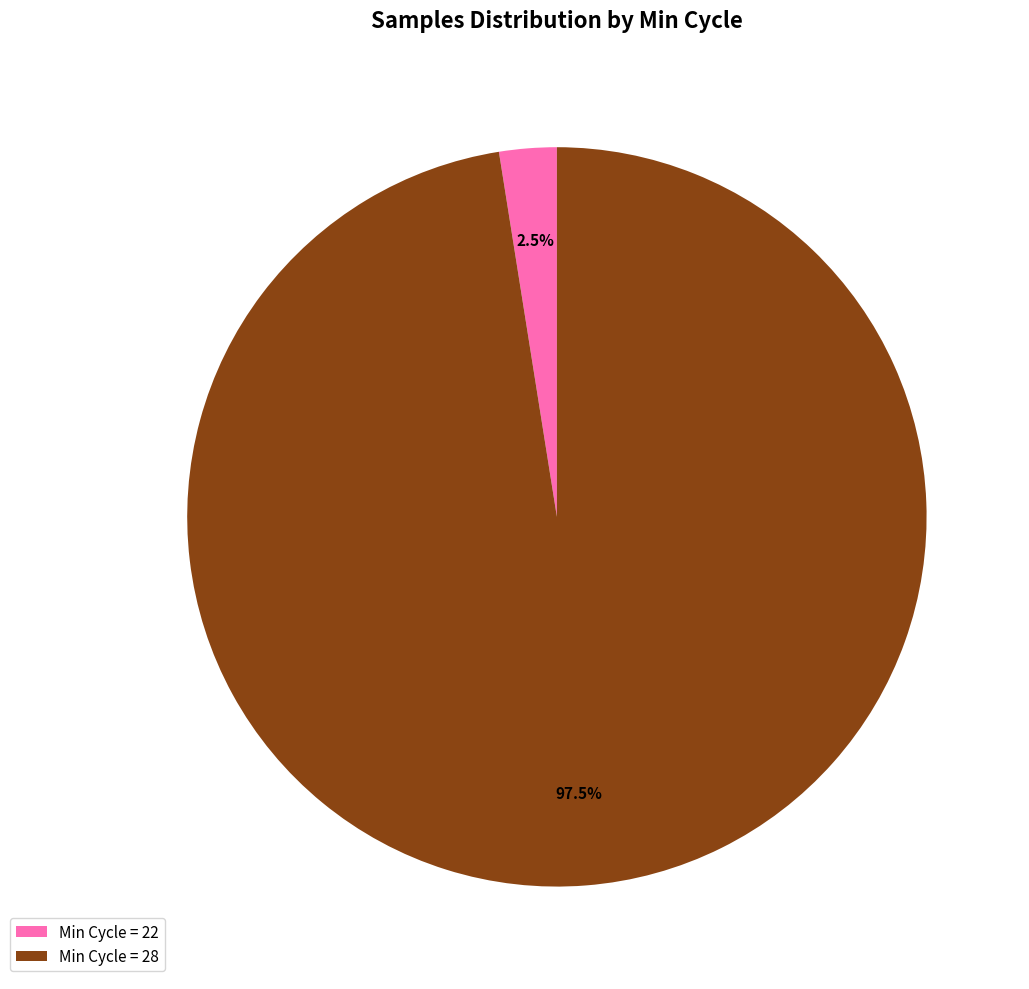

Which slice is the largest?

Min Cycle = 28